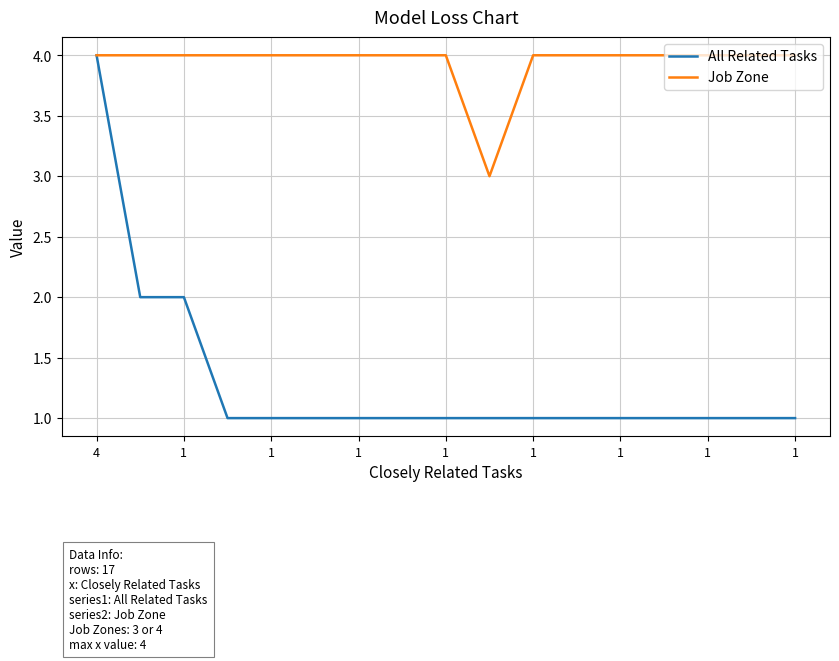

What is the average value of the All Related Tasks series?

1